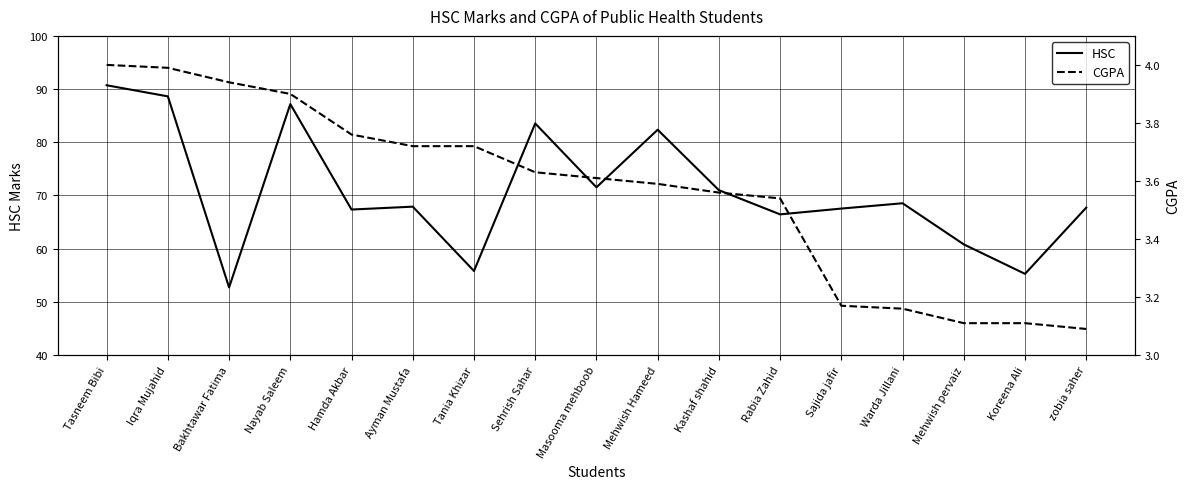

What is the total value across all series at Sajida jafir?

70.7